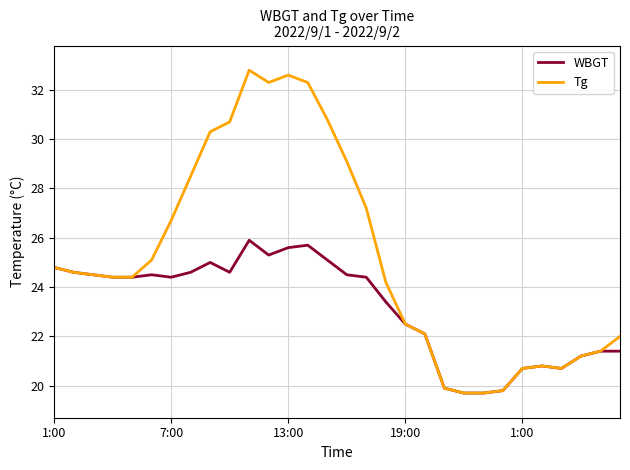

What is the smallest value displayed?

19.7